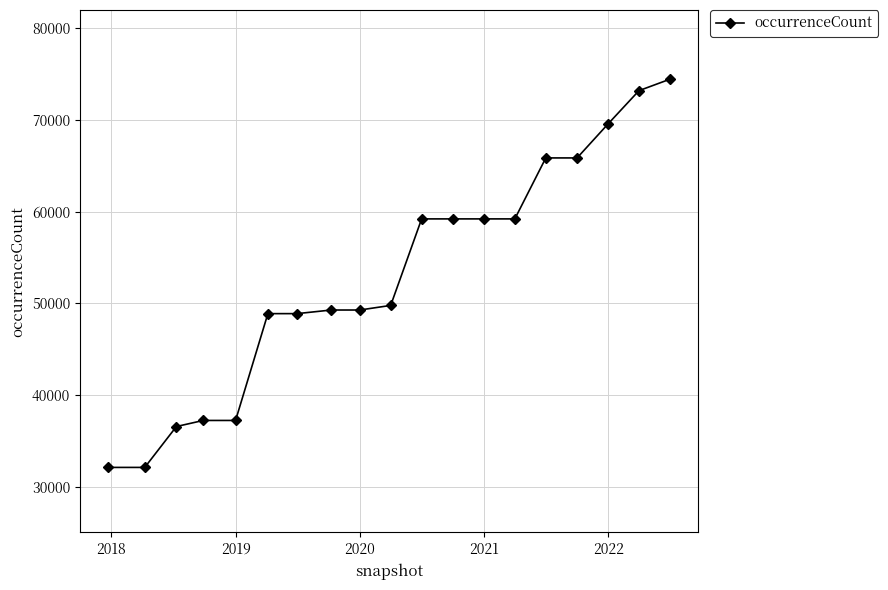

How many lines are shown in the chart?

1